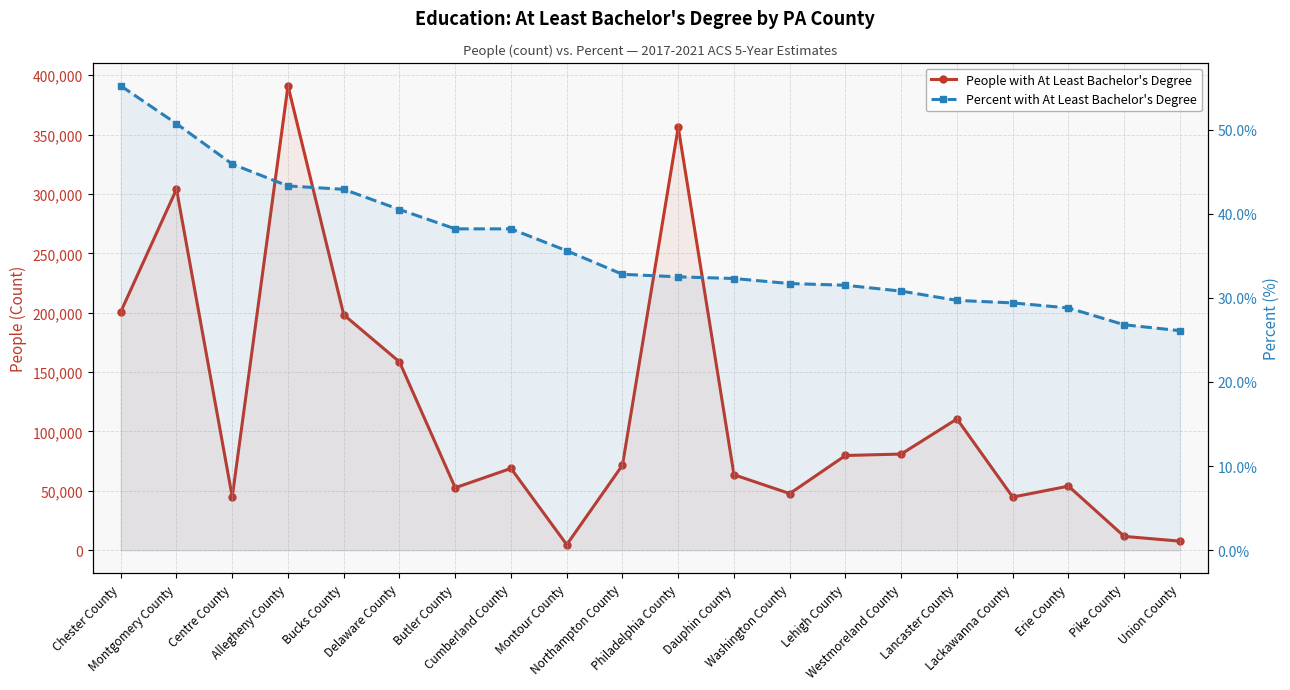

Reading left to right, list all the values displayed in this chart.

People with At Least Bachelor's Degree: 200722.0	303992.0	44952.0	390990.0	198250.0	158583.0	52636.0	68927.0	4706.0	71686.0	356096.0	63583.0	47727.0	79797.0	81002.0	110550.0	44781.0	53981.0	11693.0	7674.0
Percent with At Least Bachelor's Degree: 55.2	50.7	45.9	43.3	42.9	40.5	38.2	38.2	35.6	32.8	32.5	32.3	31.7	31.5	30.8	29.7	29.4	28.8	26.8	26.1